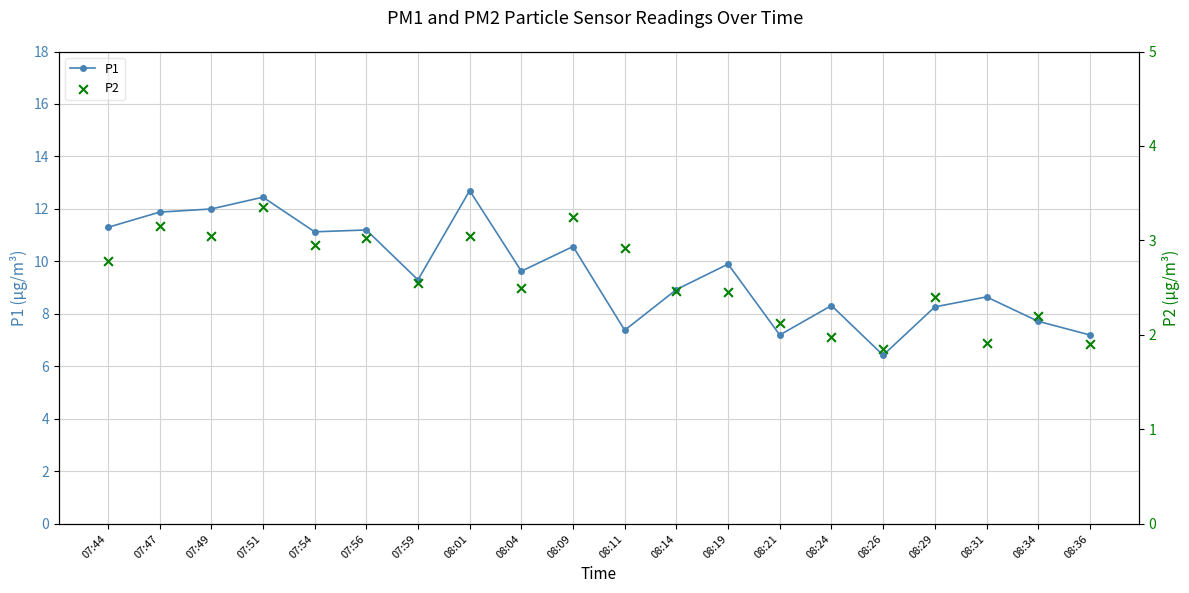

Which series contains the highest Y value?

P1